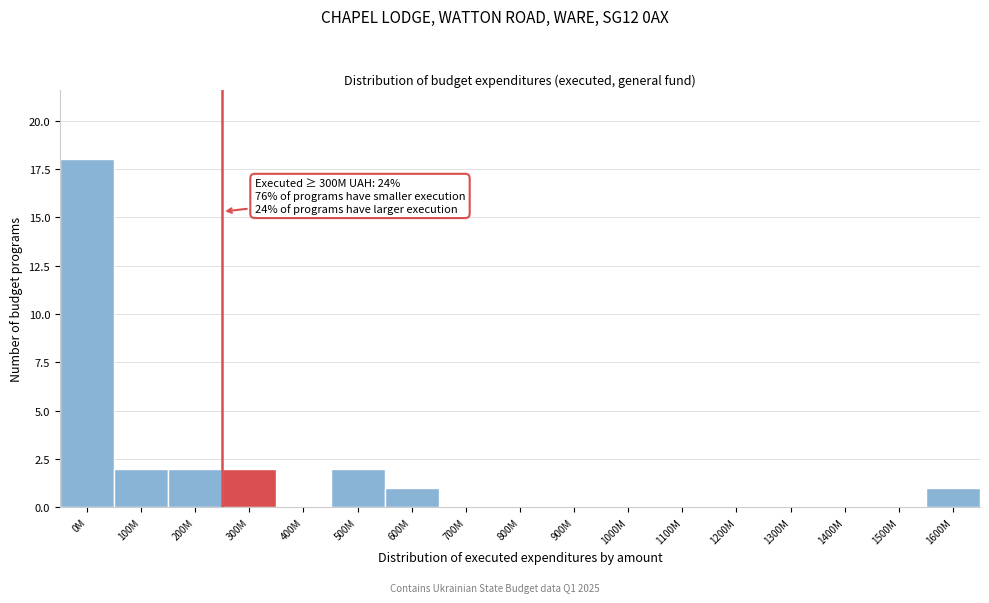

Reading left to right, what are all the values shown in this chart?

0M=18	100M=2	200M=2	300M=2	400M=0	500M=2	600M=1	700M=0	800M=0	900M=0	1000M=0	1100M=0	1200M=0	1300M=0	1400M=0	1500M=0	1600M=1